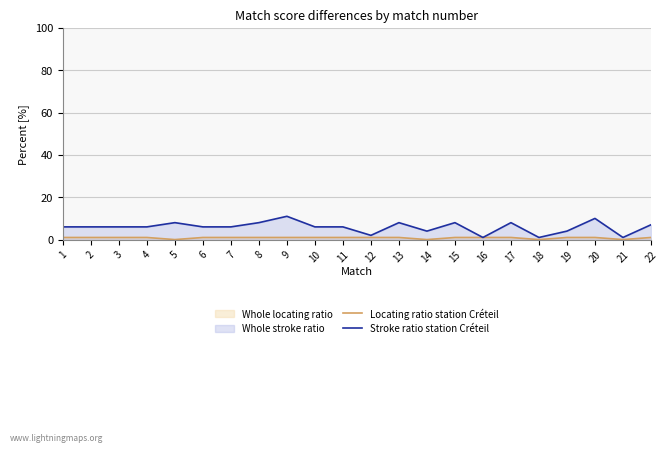

True or false: Stroke ratio station Créteil has more than 2 points higher than both neighbors.

True